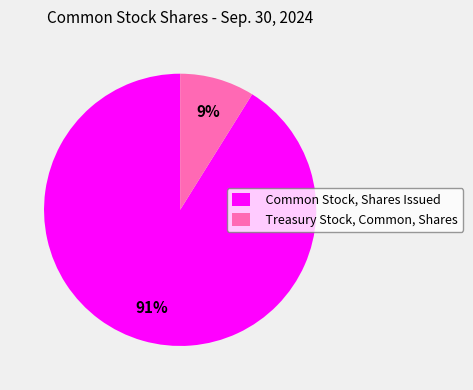

What percentage is the Treasury Stock, Common, Shares slice, to the nearest percent?

9%